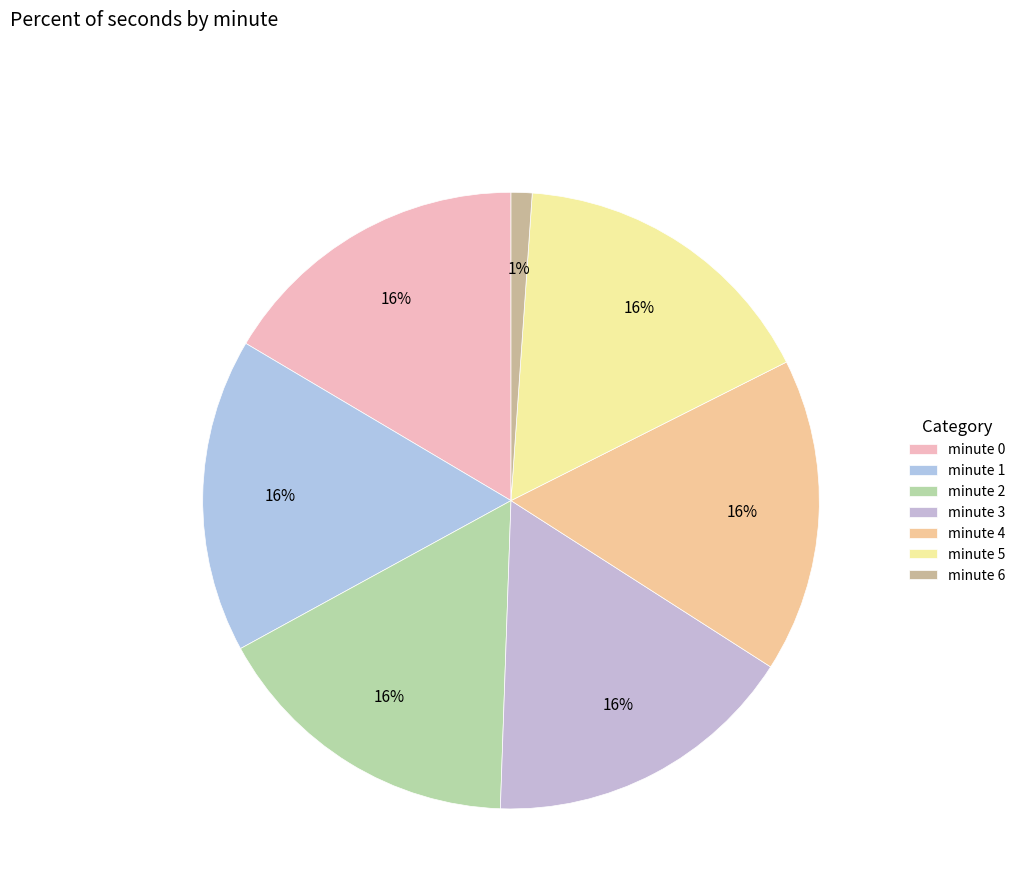

Which slice is the largest?

minute 0